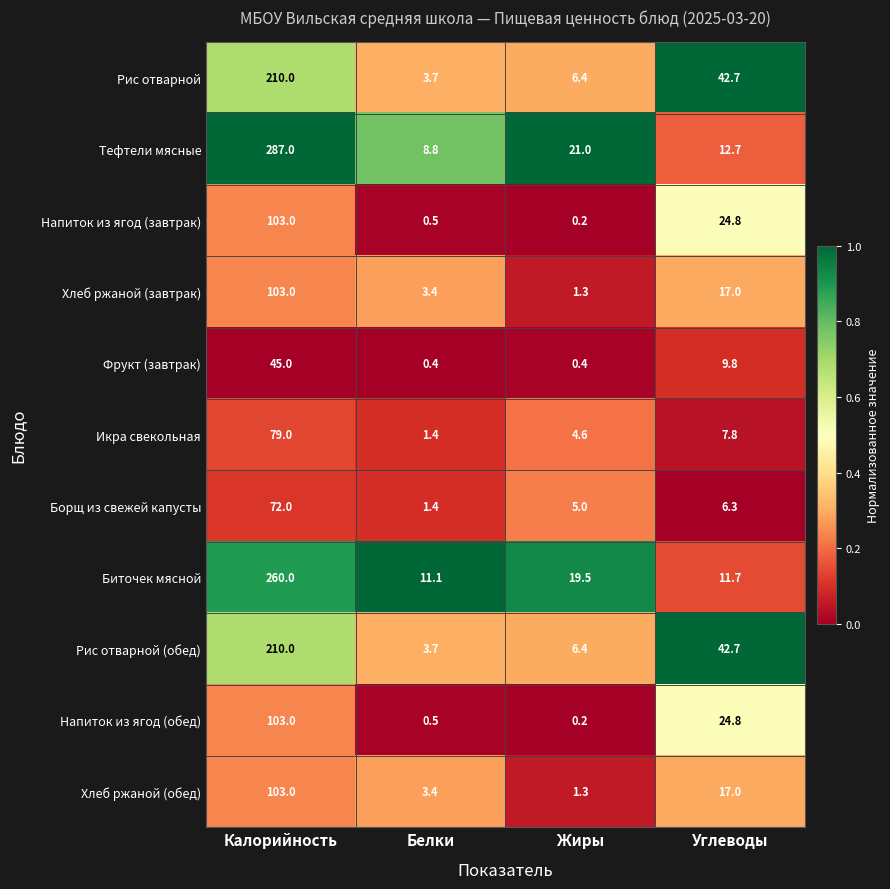

Which series has the largest range (max minus min)?

Тефтели мясные